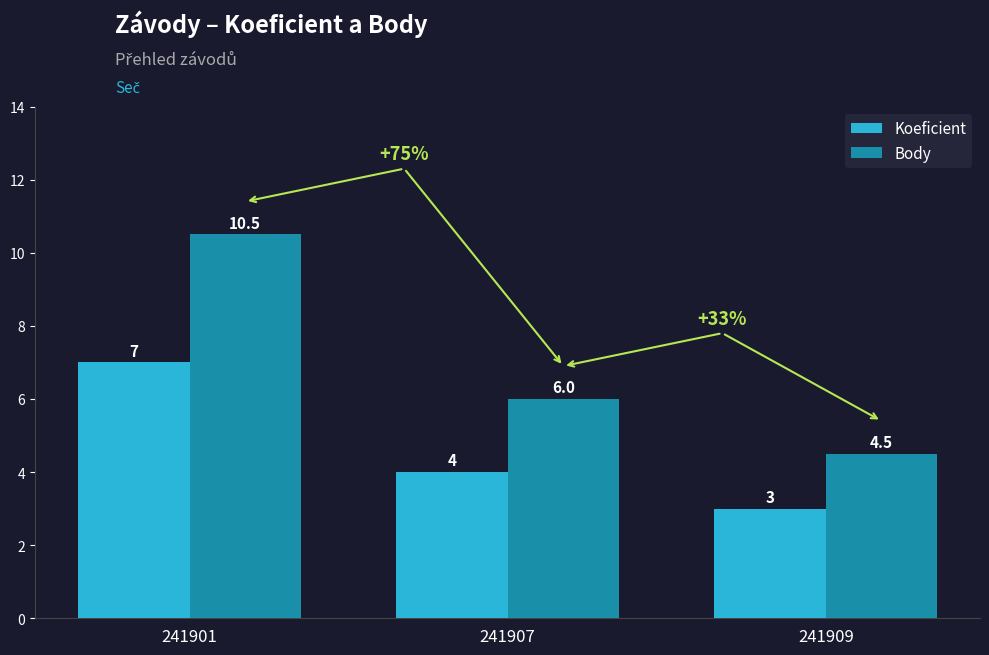

What are all the series names shown in the legend?

Koeficient, Body